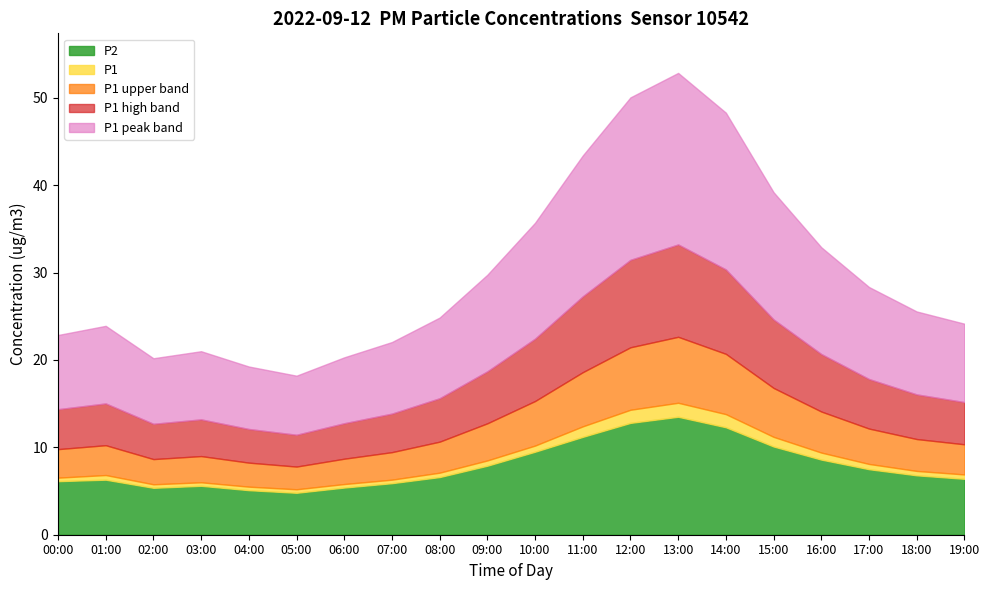

What is the label of the 16th point from the left?

15:00